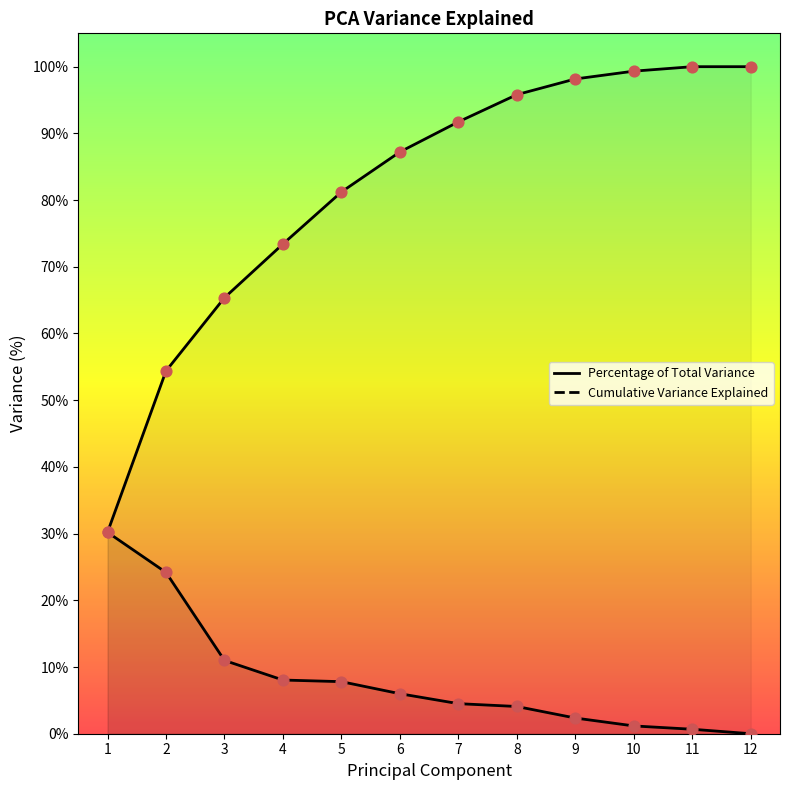

Which series has the largest total across all categories?

Cumulative Variance Explained